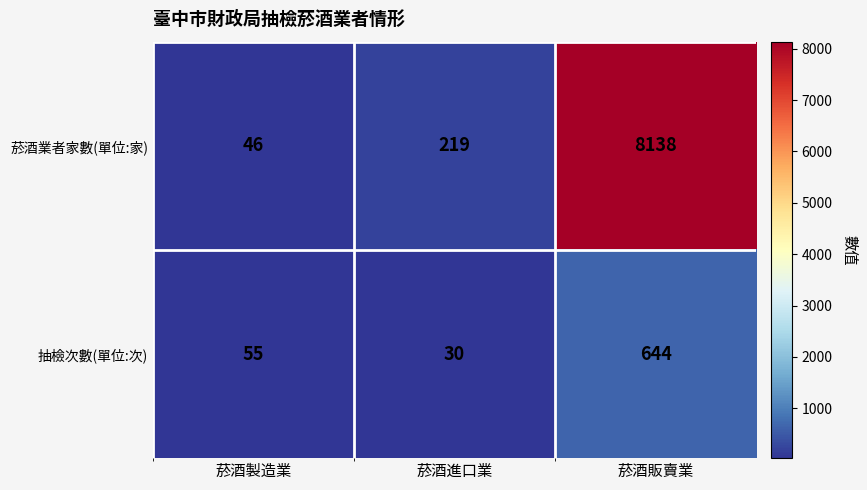

Is it true that 抽檢次數(單位:次) equals 26 at 菸酒製造業?

False